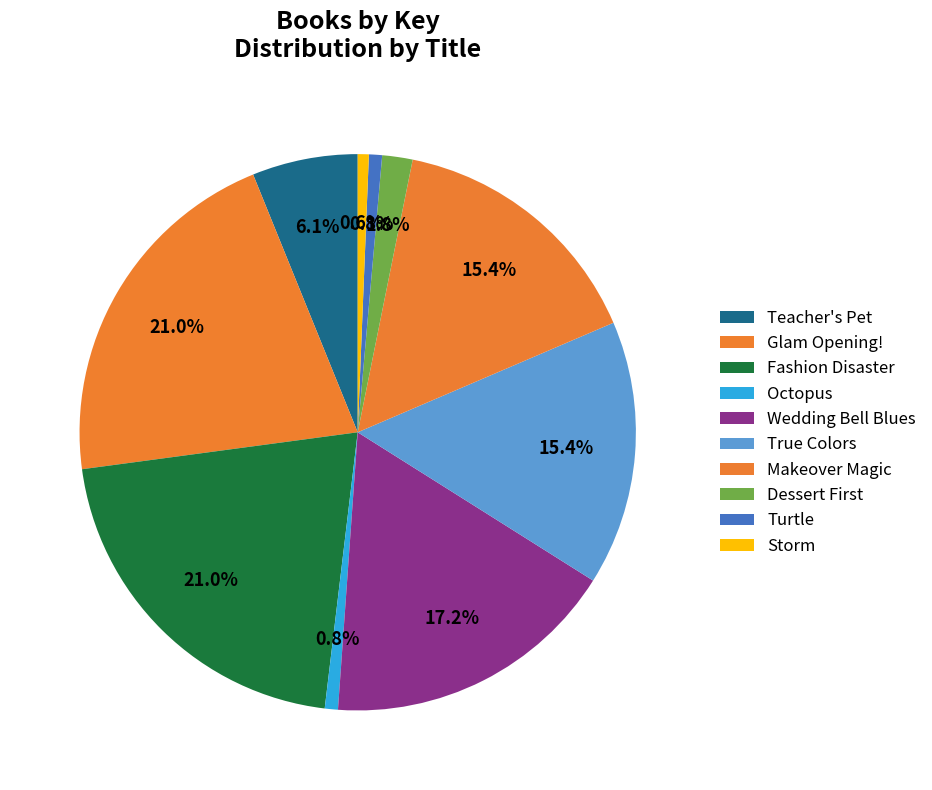

Does any single category account for the majority?

No